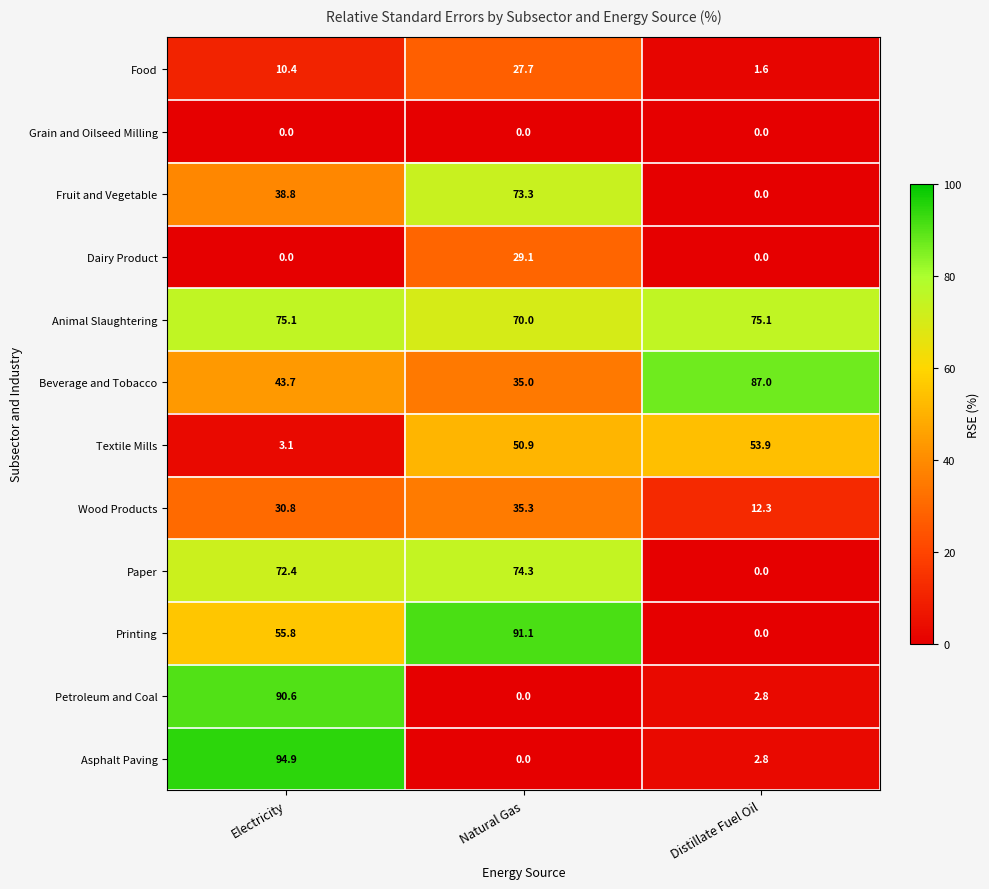

What is the sum of the Textile Mills values at Distillate Fuel Oil and Natural Gas?

104.8